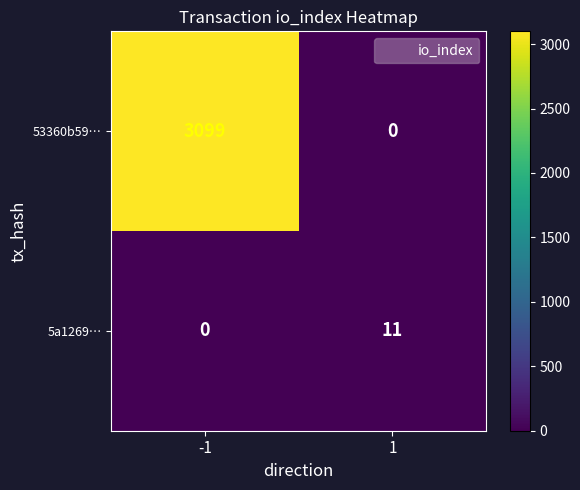

What is the maximum value shown in the chart?

3099